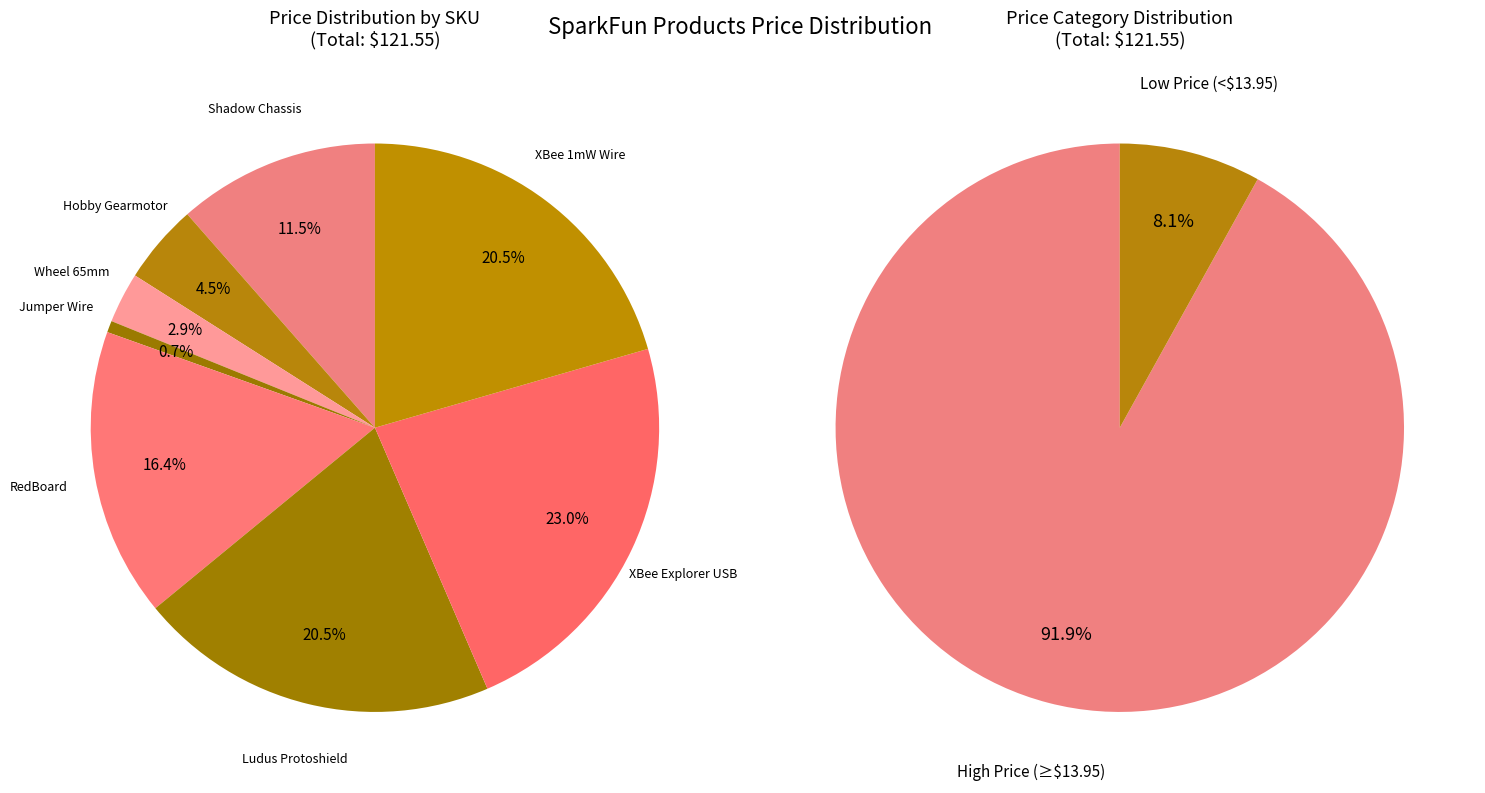

To the nearest percent, what portion does DEV-13295 represent?

21%